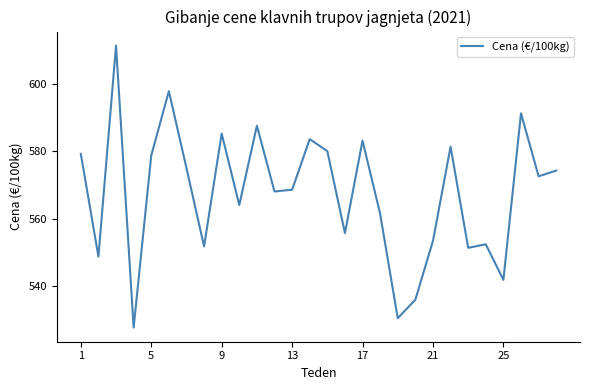

What is the difference between the maximum and minimum values?

84.1